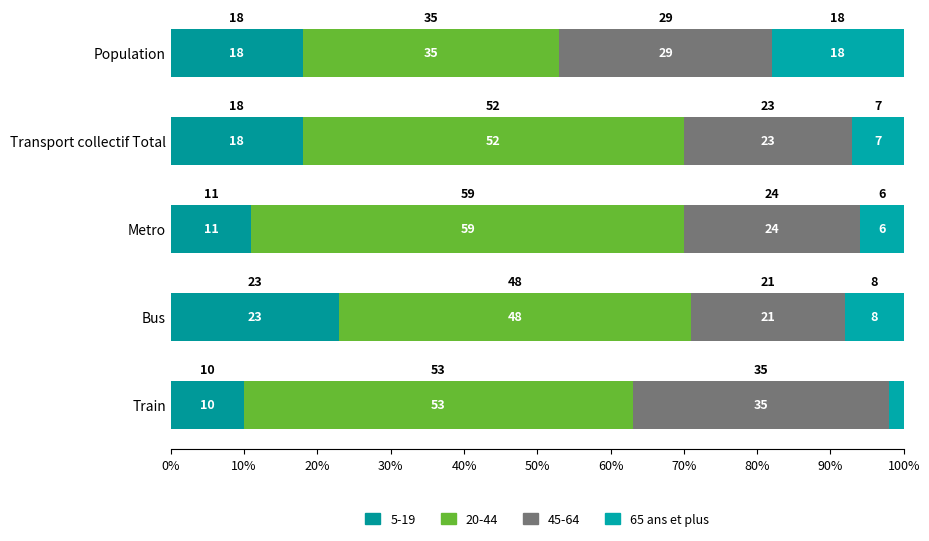

How many values in the 5-19 series are below 18?

2